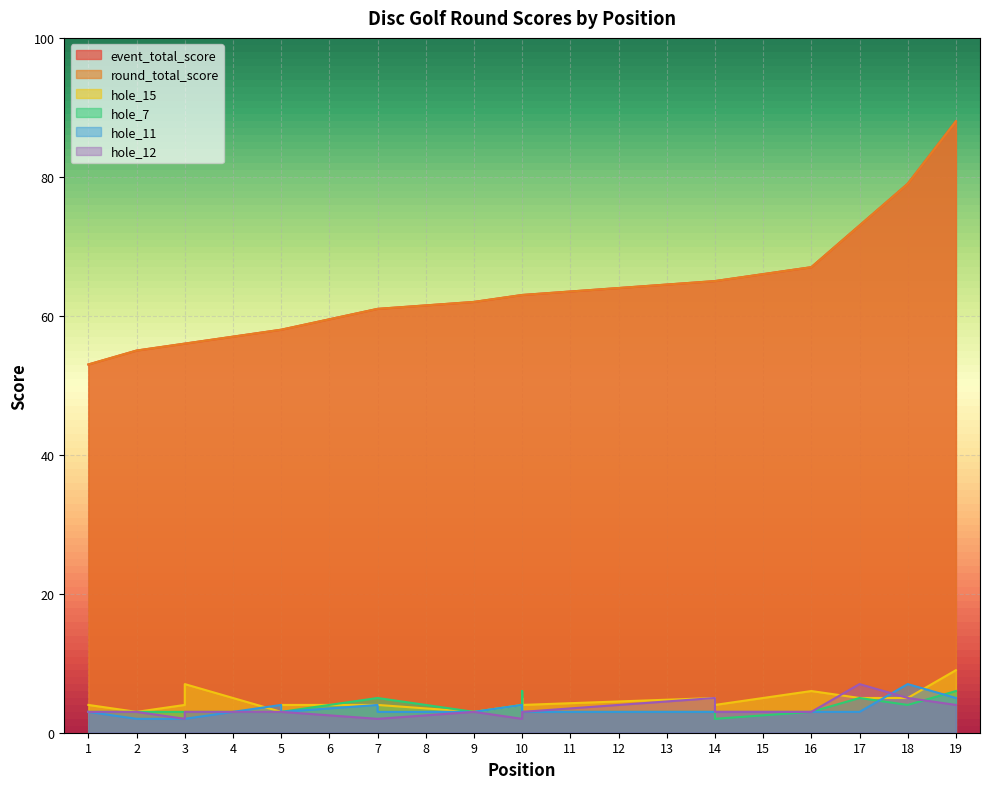

How many data points does each series have?

19